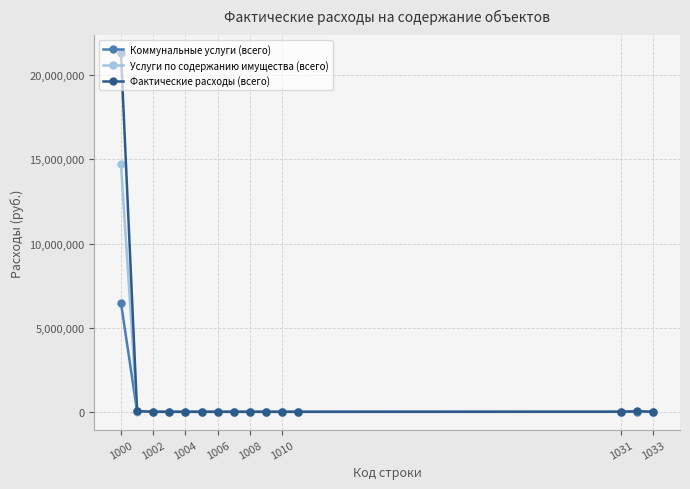

How many values in the Услуги по содержанию имущества (всего) series exceed 0?

4